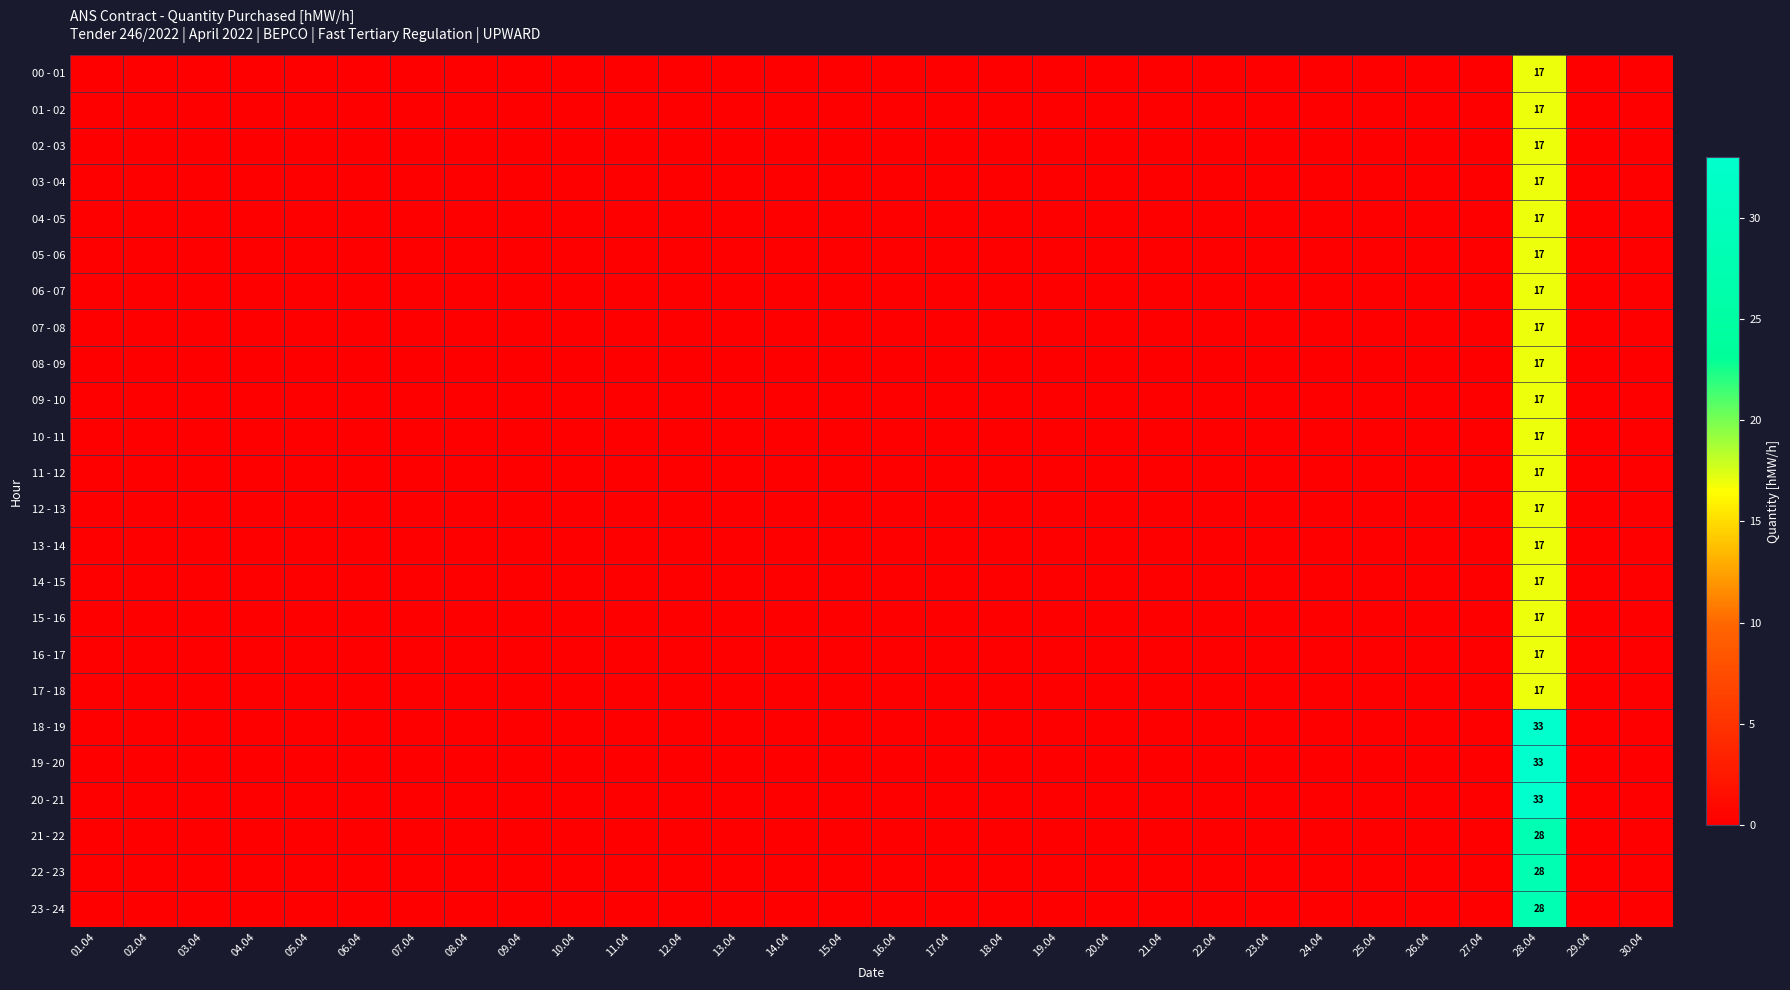

List the labels in order of 18 - 19 value, smallest first.

01.04, 02.04, 03.04, 04.04, 05.04, 06.04, 07.04, 08.04, 09.04, 10.04, 11.04, 12.04, 13.04, 14.04, 15.04, 16.04, 17.04, 18.04, 19.04, 20.04, 21.04, 22.04, 23.04, 24.04, 25.04, 26.04, 27.04, 29.04, 30.04, 28.04